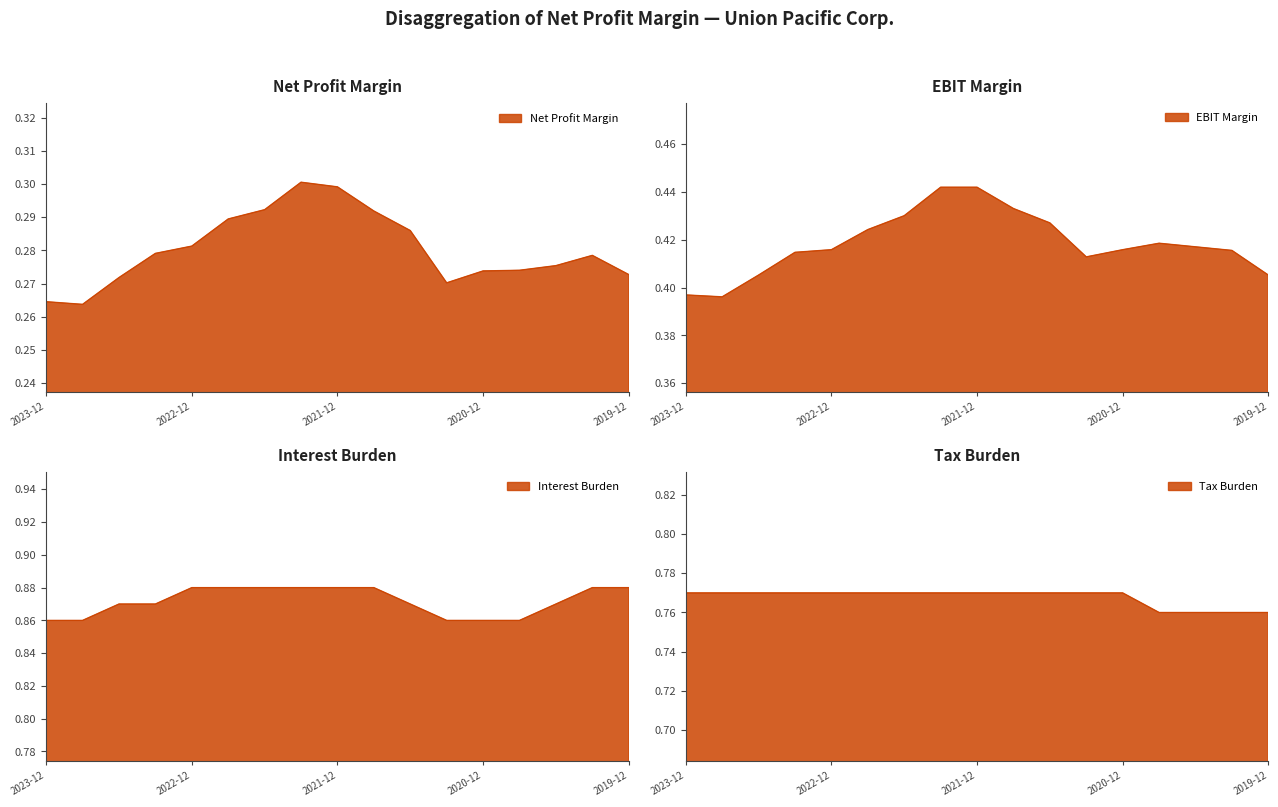

Rank the series at 2023-03-31 from highest to lowest value.

Interest Burden, Tax Burden, EBIT Margin, Net Profit Margin